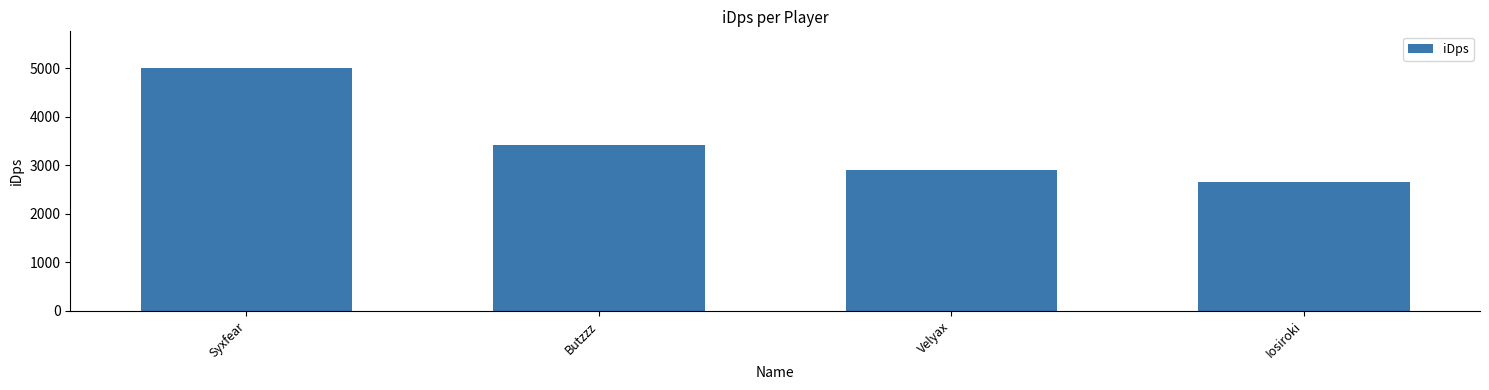

What is the label of the 1st bar from the right?

Iosiroki